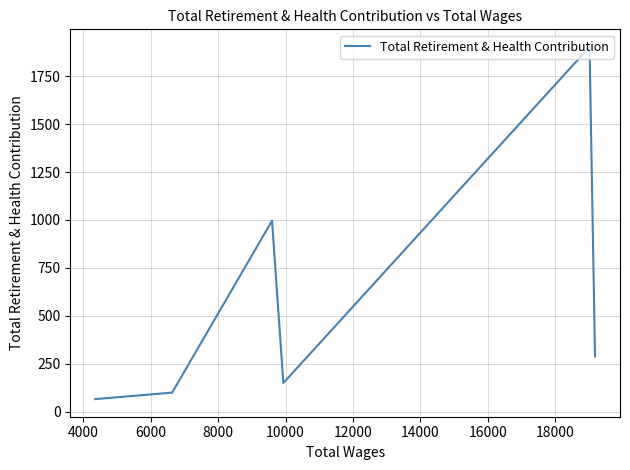

Count the number of data series in this chart.

1